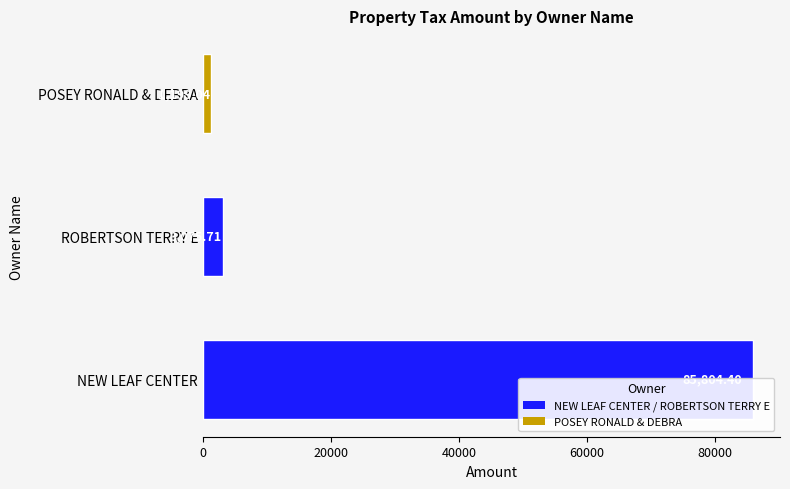

What is the value of the 1st bar from the left?

85804.4